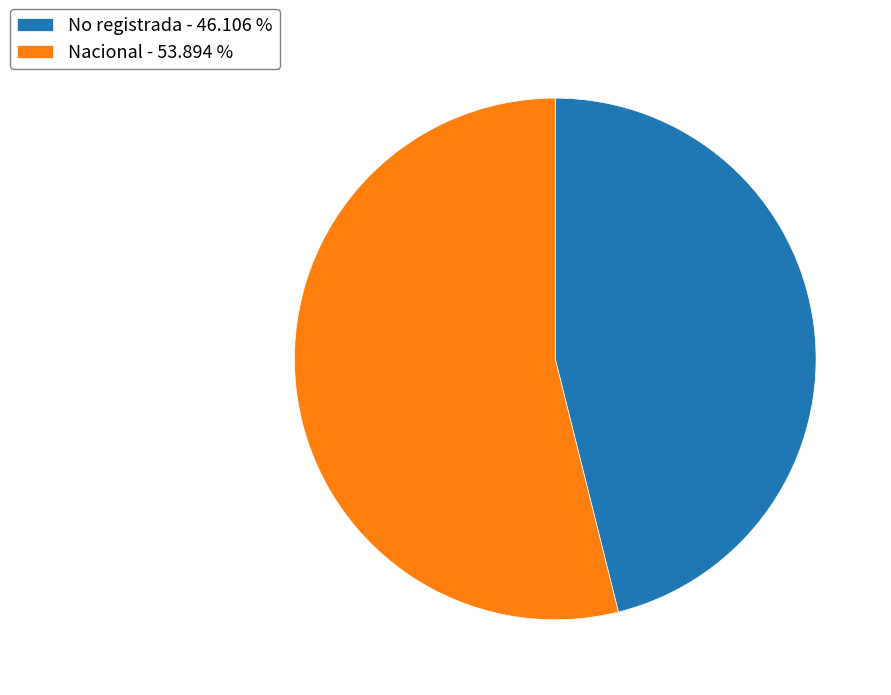

True or false: Nacional accounts for 60% of the total.

False